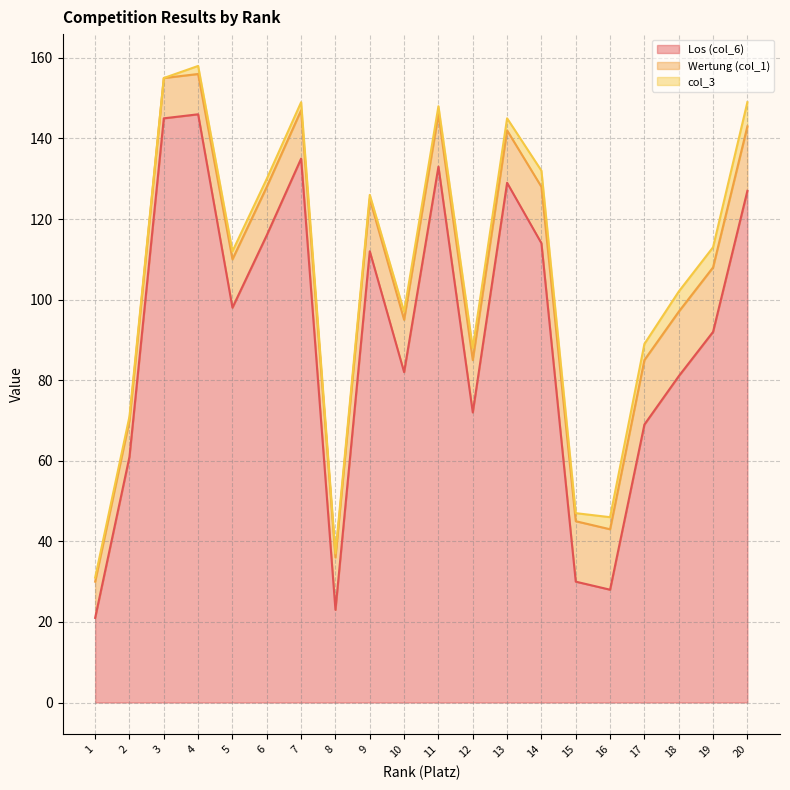

The Wertung (col_1) series shows 9 at 1. True or false?

True